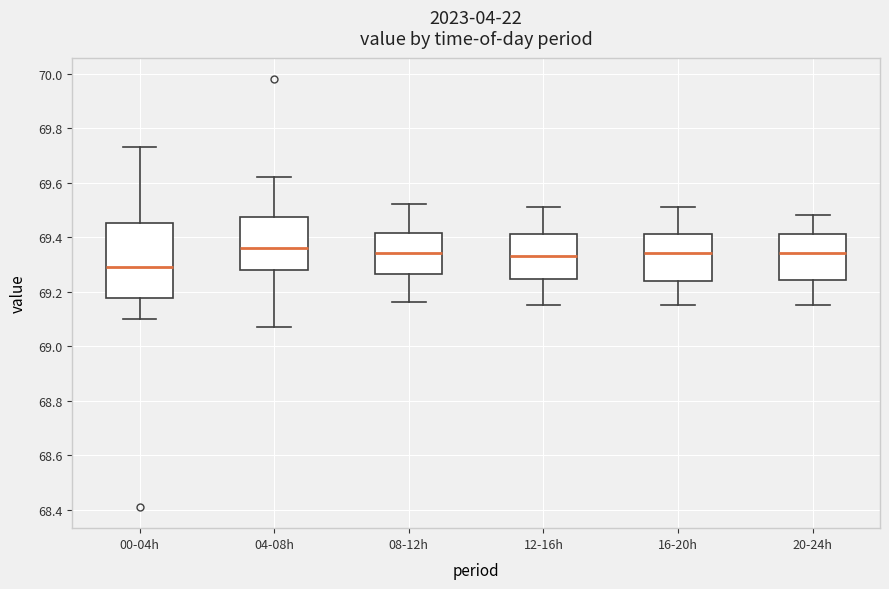

Reading left to right, read every box against the y-axis: the position of its median line, the range the box covers, and the ends of its whiskers. The values are not printed on the chart, so give them approximately, as read against the axis.

00-04h: median 69.30, box 69.18 to 69.46, whiskers 69.10 to 69.74
04-08h: median 69.36, box 69.28 to 69.48, whiskers 69.08 to 69.62
08-12h: median 69.34, box 69.26 to 69.42, whiskers 69.16 to 69.52
12-16h: median 69.34, box 69.24 to 69.42, whiskers 69.16 to 69.52
16-20h: median 69.34, box 69.24 to 69.42, whiskers 69.16 to 69.52
20-24h: median 69.34, box 69.24 to 69.42, whiskers 69.16 to 69.48